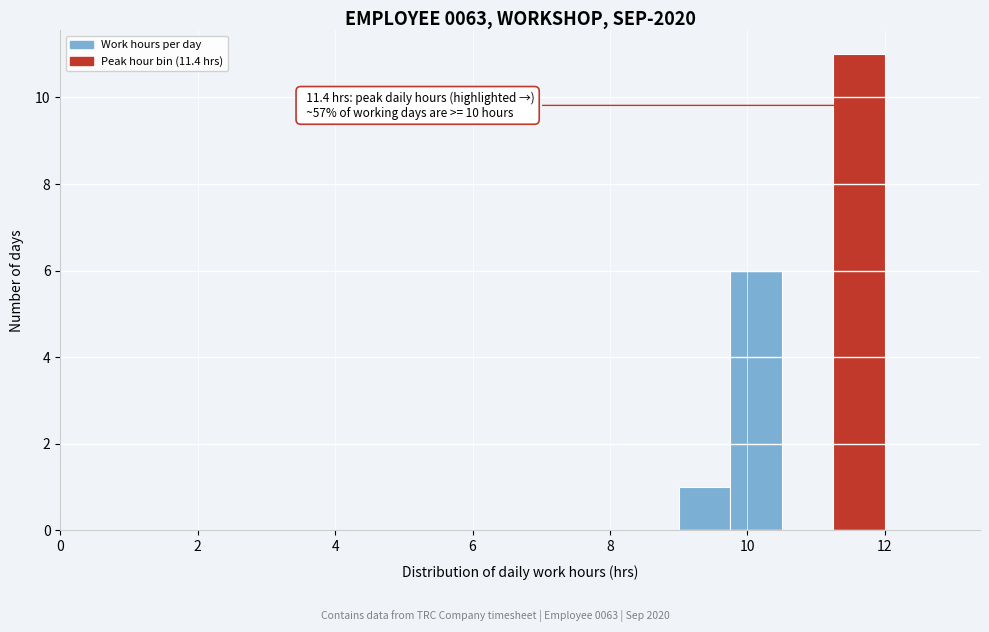

Around what value on the x-axis is the tallest bar? Give the approximate position of its centre, as read against the axis.

11.6